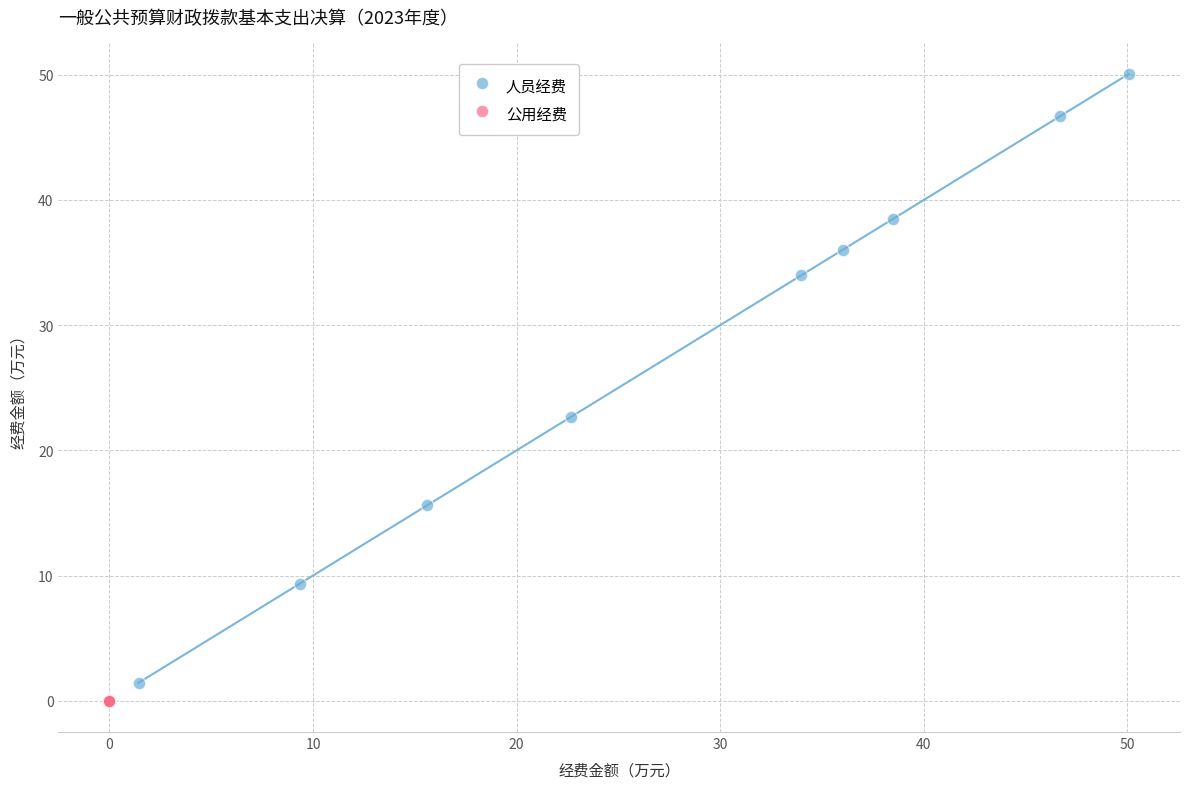

Which series contains the highest Y value?

人员经费